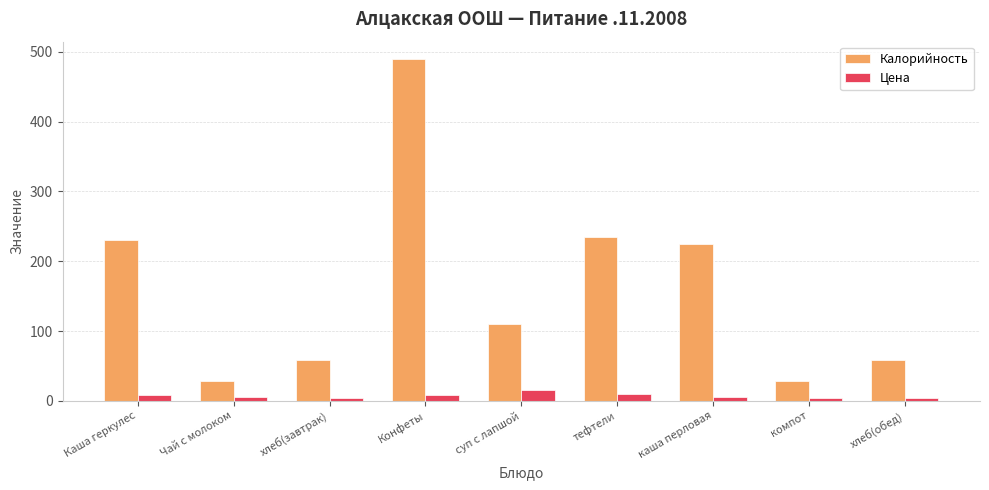

What is the sum of the Цена values at каша перловая and Чай с молоком?

11.0